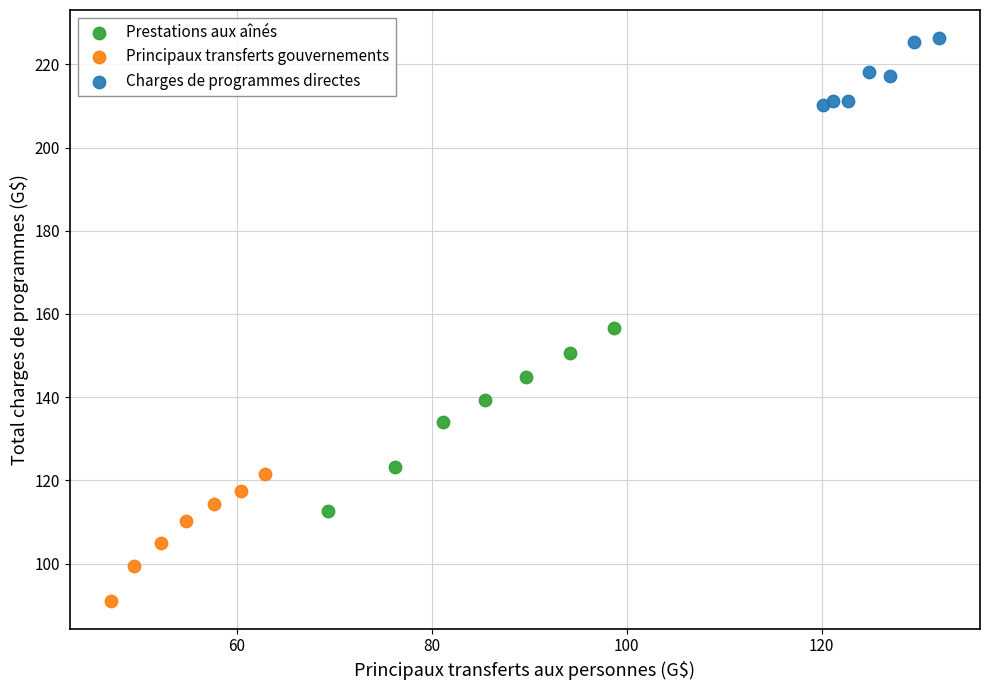

What are all the series names shown in the legend?

Prestations aux aînés, Principaux transferts gouvernements, Charges de programmes directes